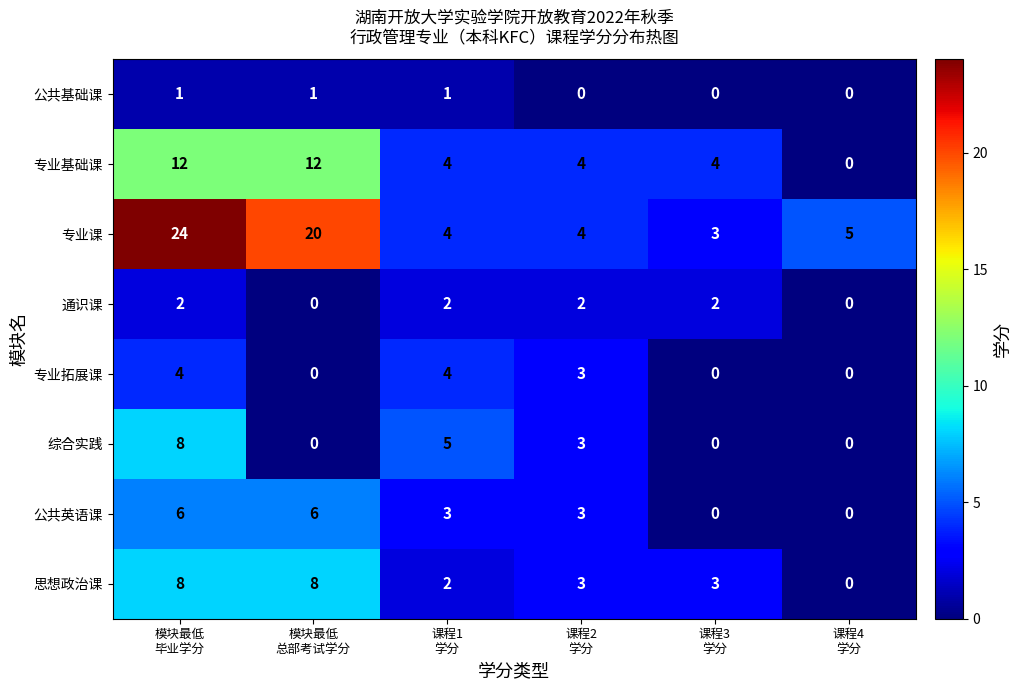

What is the highest value of the 专业基础课 series?

12